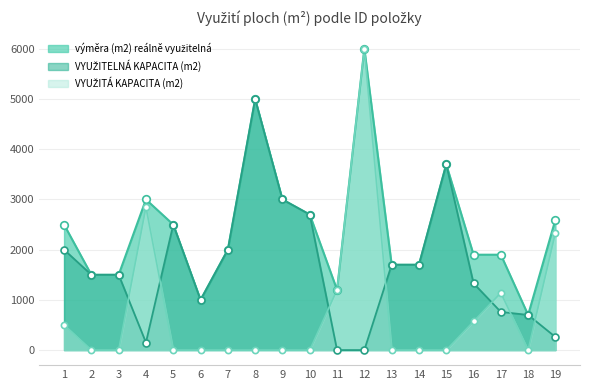

Which series has the largest Y range (max minus min)?

VYUŽITÁ KAPACITA (m2)